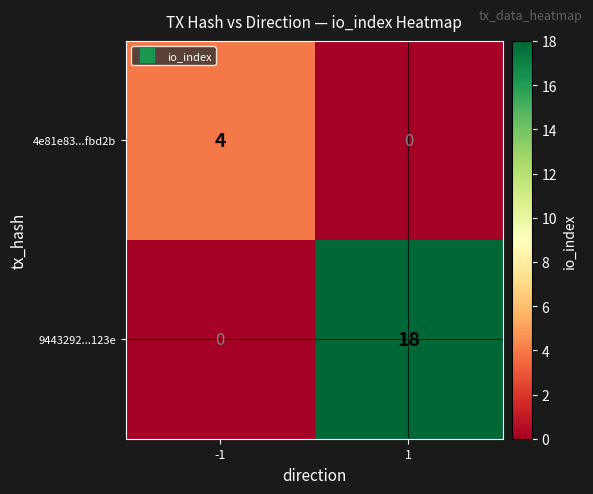

Read the 4e81e83...fbd2b value at -1.

4